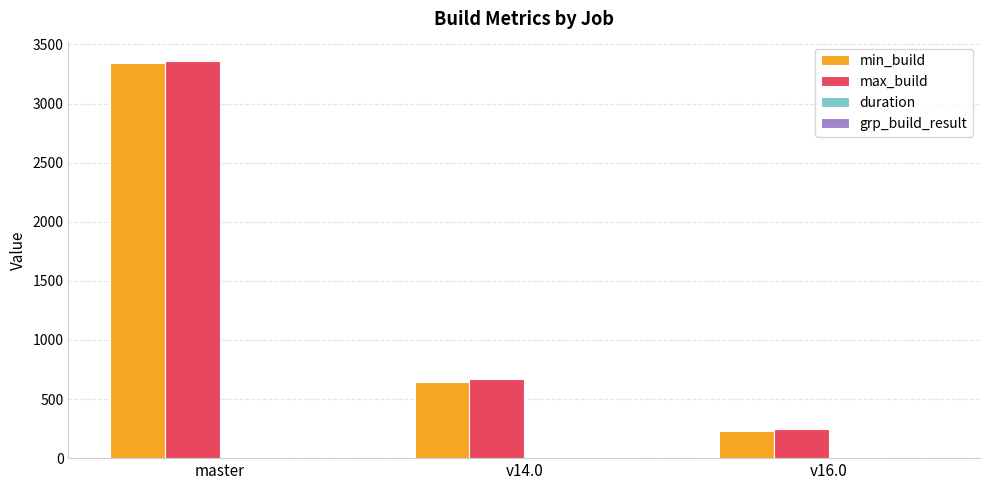

What is the approximate value of min_build at v16.0?

229.0